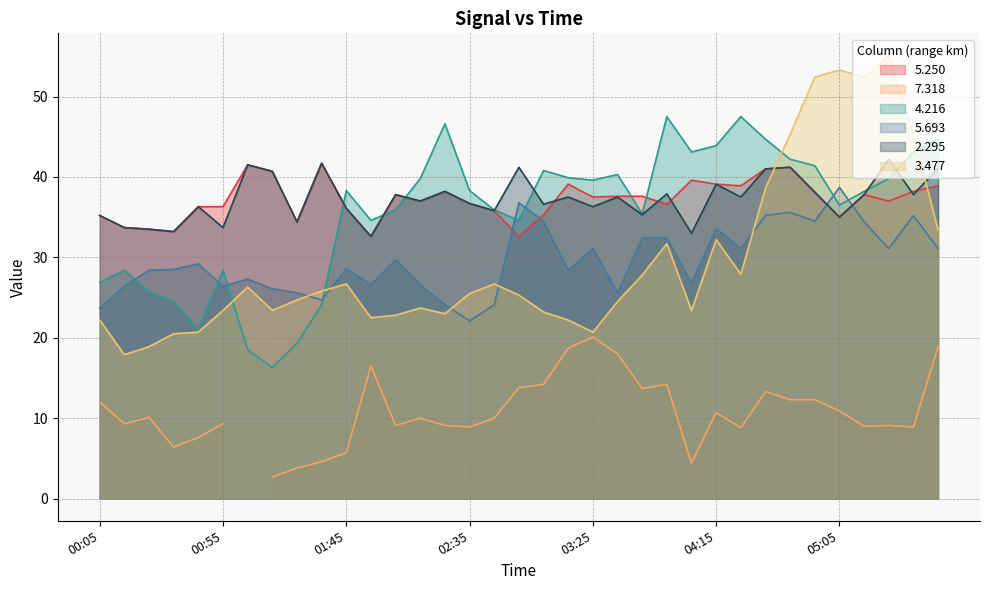

At which category does 5.693 reach its first local peak?

00:45